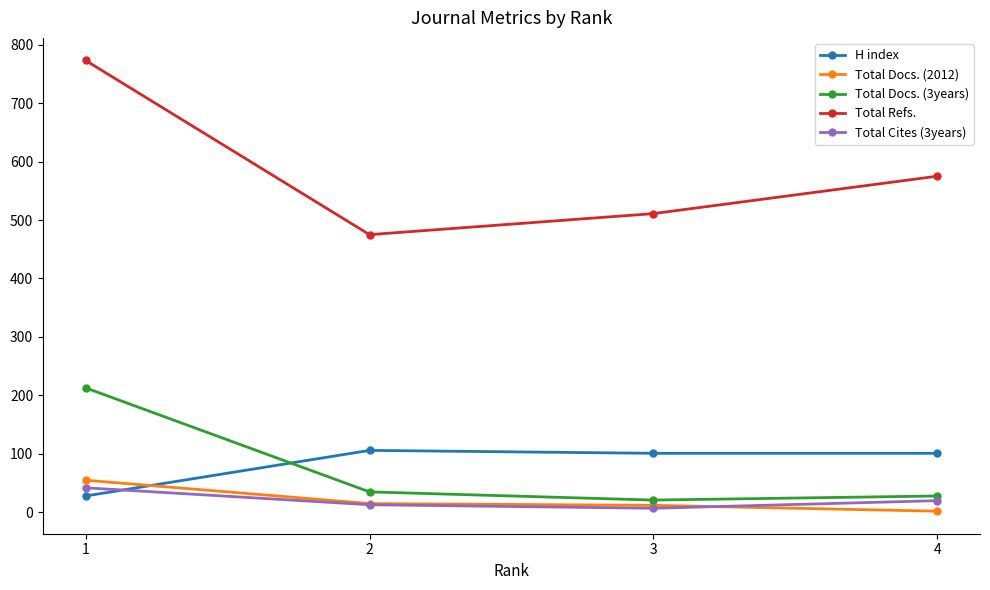

Which series changed the most between 2 and 4?

Total Refs.